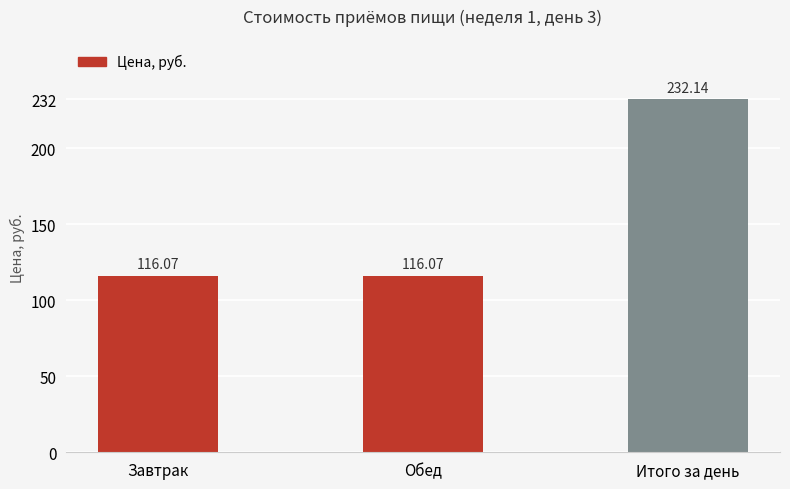

What is the difference between the maximum and second lowest values?

116.1